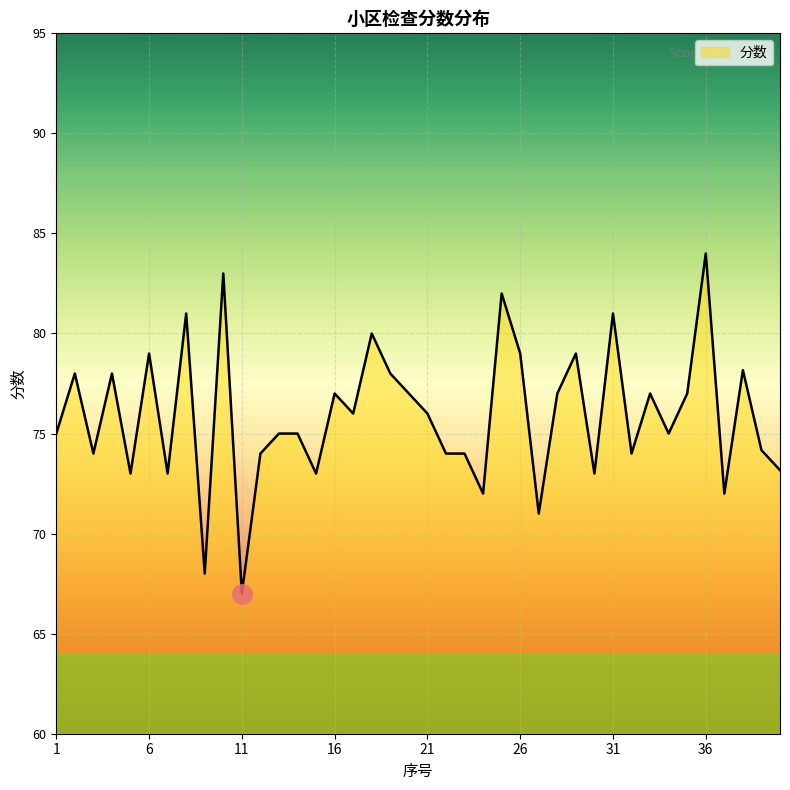

What is the minimum value shown in the chart?

67.0